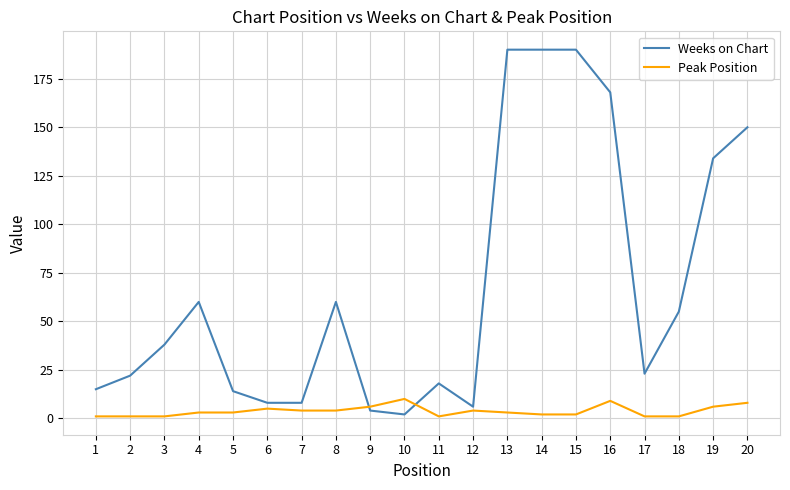

Reading right to left, what are all the values shown in this chart?

Weeks on Chart: 150	134	55	23	168	190	190	190	6	18	2	4	60	8	8	14	60	38	22	15
Peak Position: 8	6	1	1	9	2	2	3	4	1	10	6	4	4	5	3	3	1	1	1